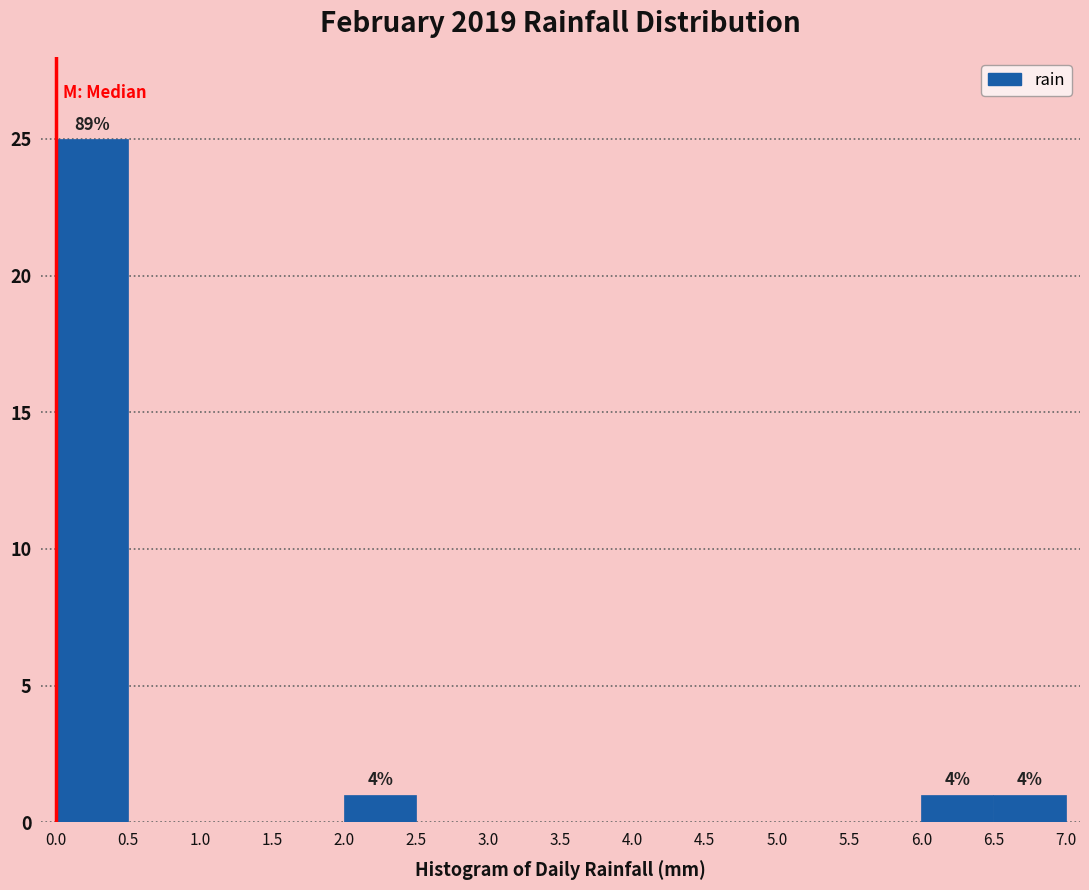

Which range on the x-axis has the tallest bar?

0.0 to 0.5